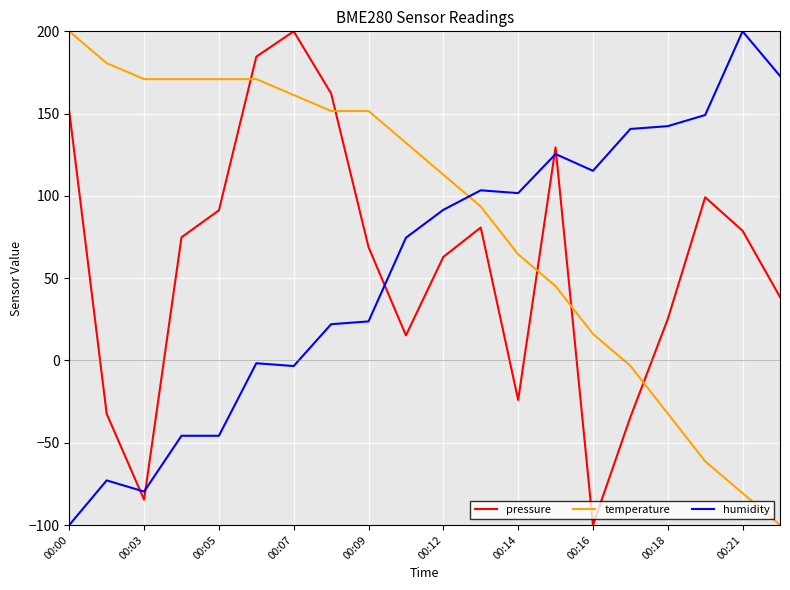

What is the greatest value displayed?

200.0